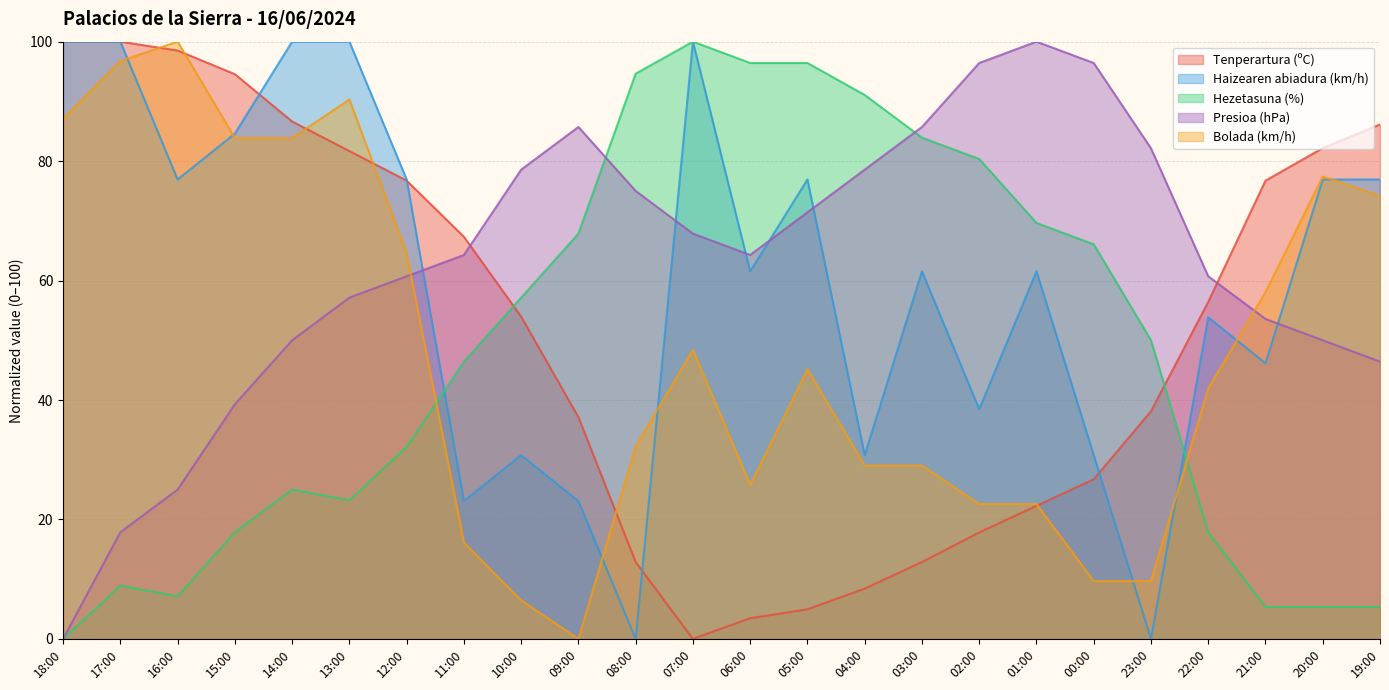

Does the chart have visible grid lines?

Yes